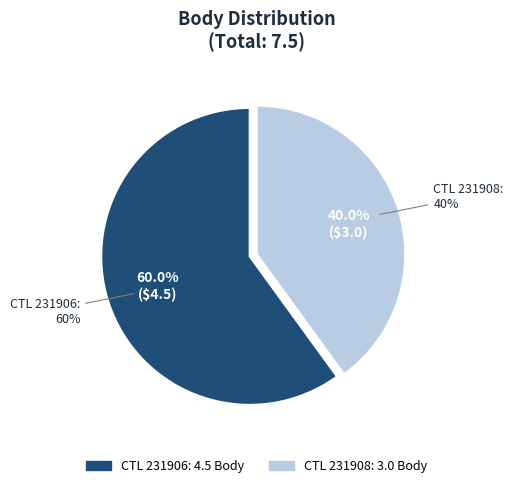

What is the ratio of the value at 231906 to the value at 231908?

1.5